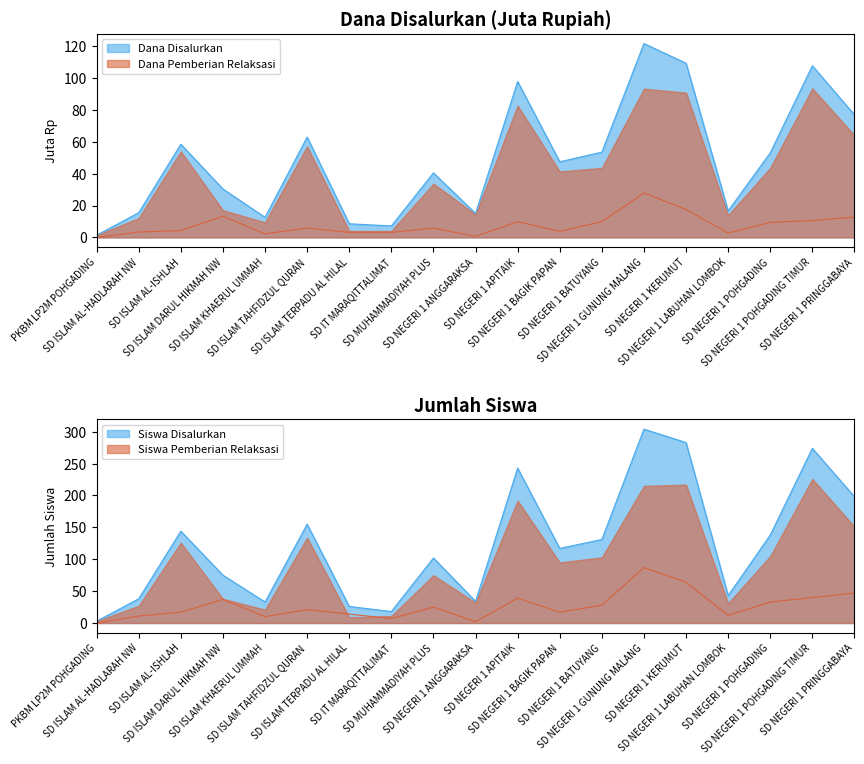

At which category is the sum across all series the highest?

SD NEGERI 1 GUNUNG MALANG